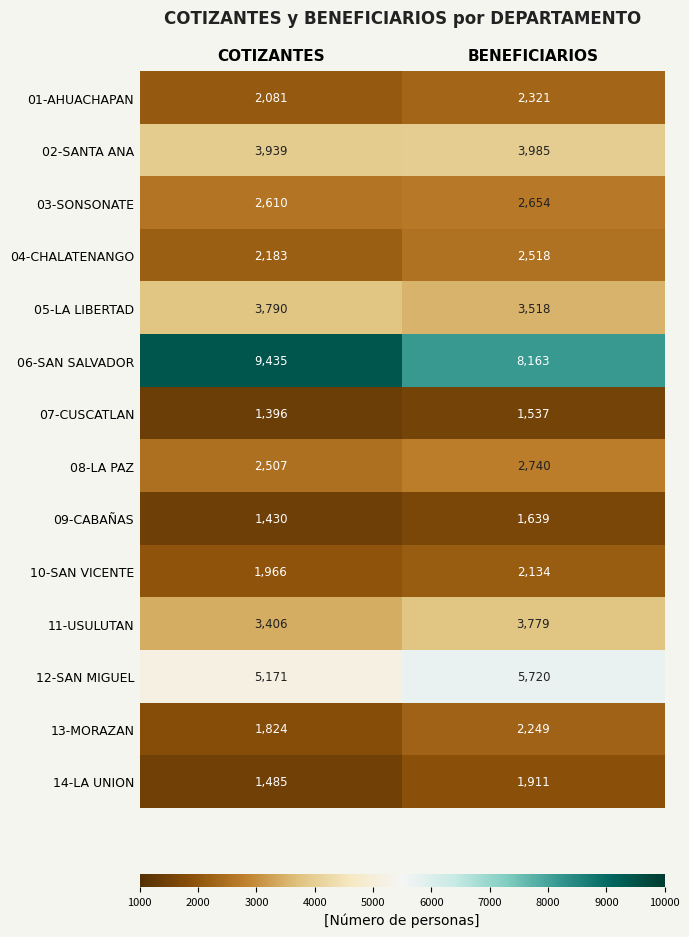

Read the 09-CABAÑAS value at COTIZANTES, to the nearest 5.

1430